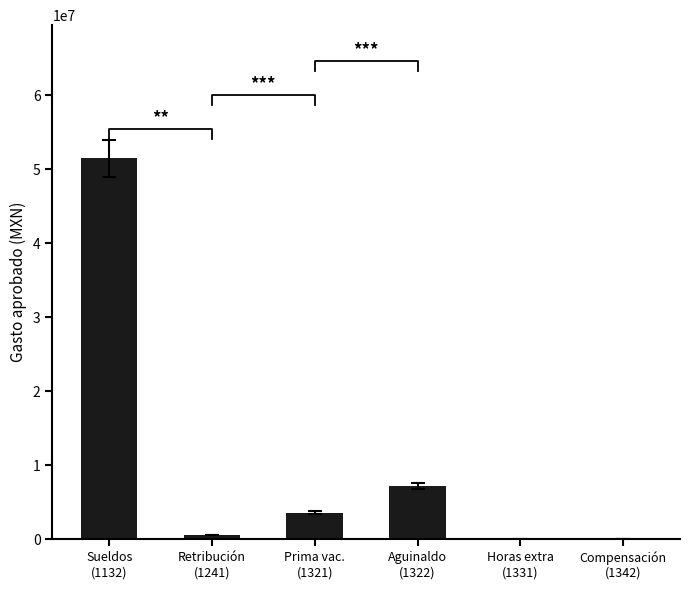

What is the label of the 2nd bar from the right?

Horas extra
(1331)